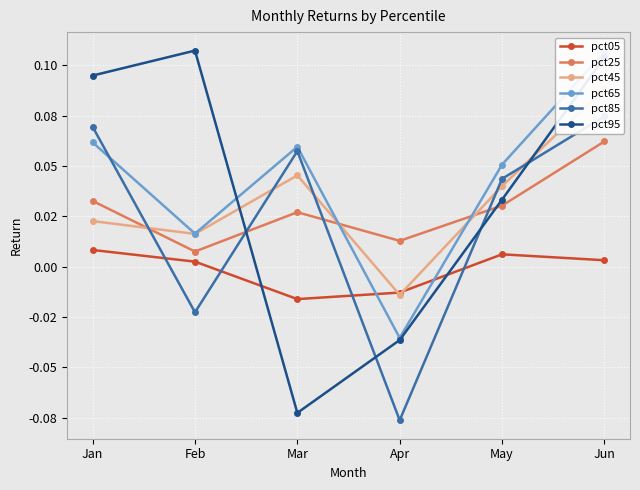

Which series changed the most between Jan and May?

pct95